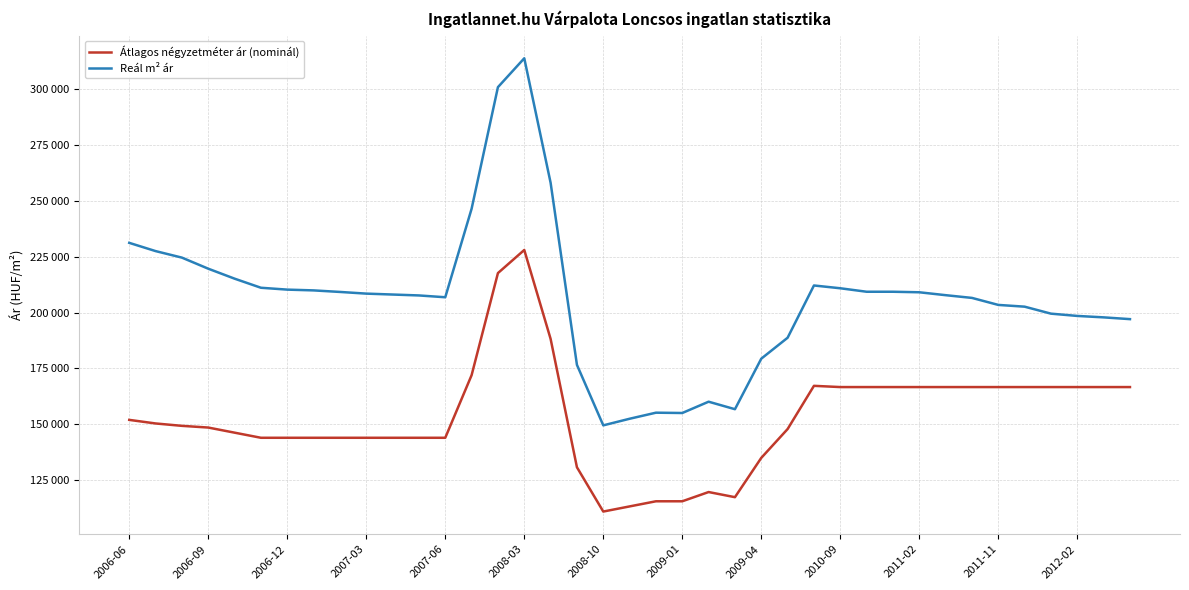

What is the difference between the second highest and second lowest values in the Reál m² ár series?

148230